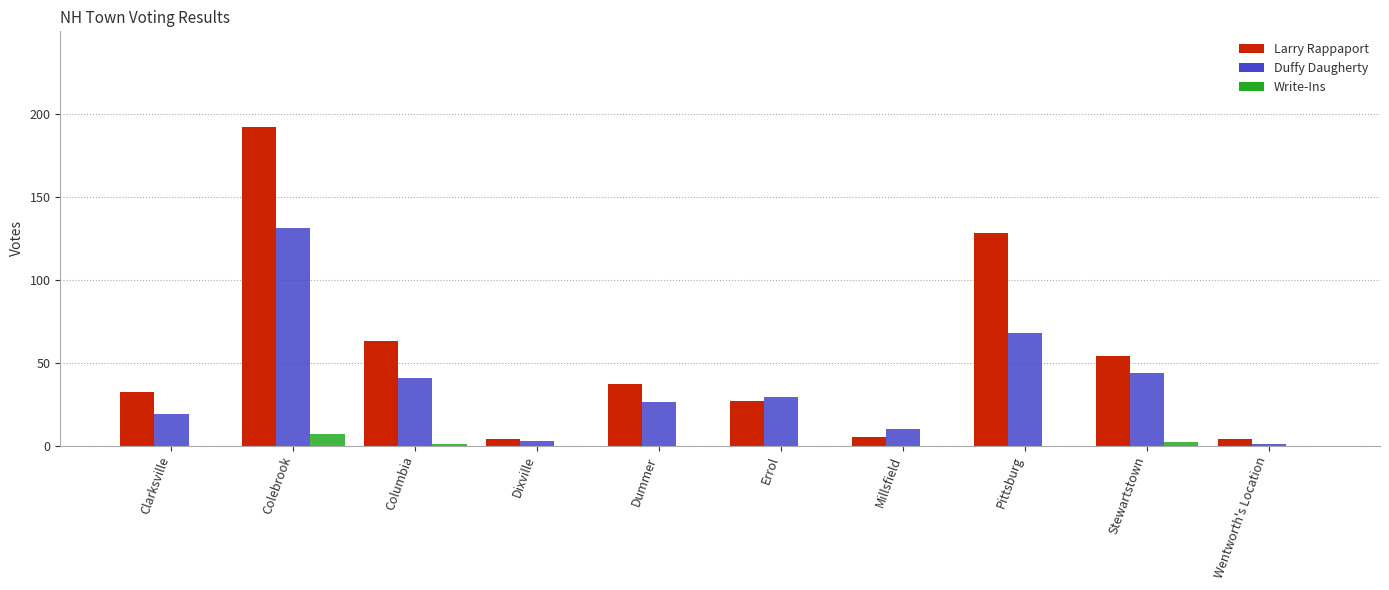

At which label is Duffy Daugherty closest to 66?

Pittsburg